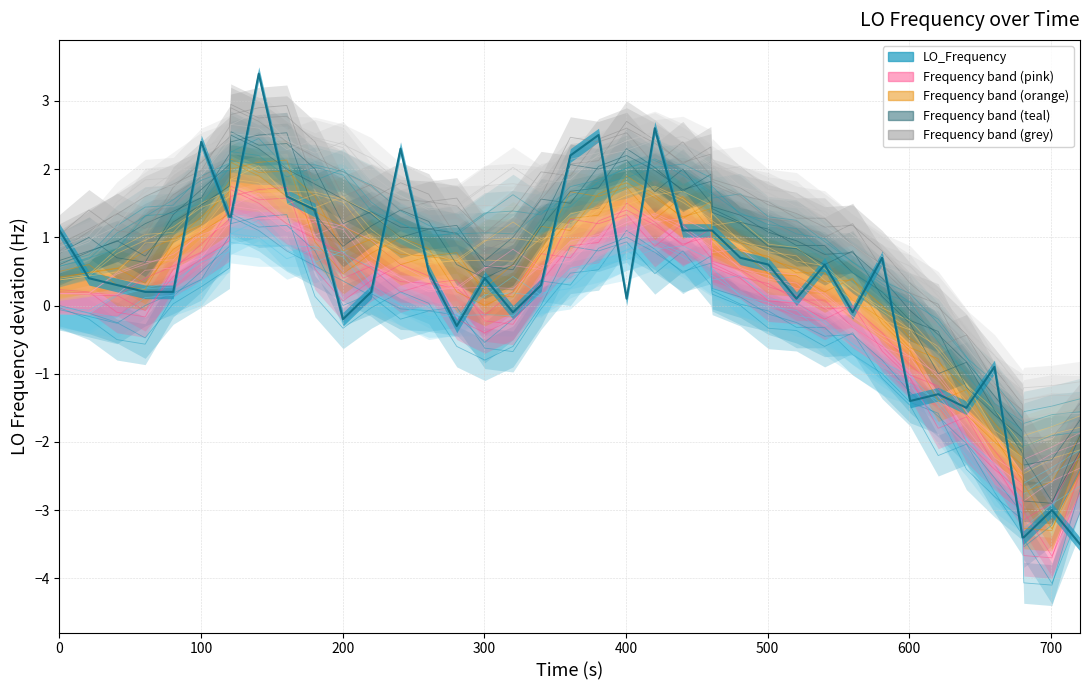

What is the smallest value displayed?

-3.5